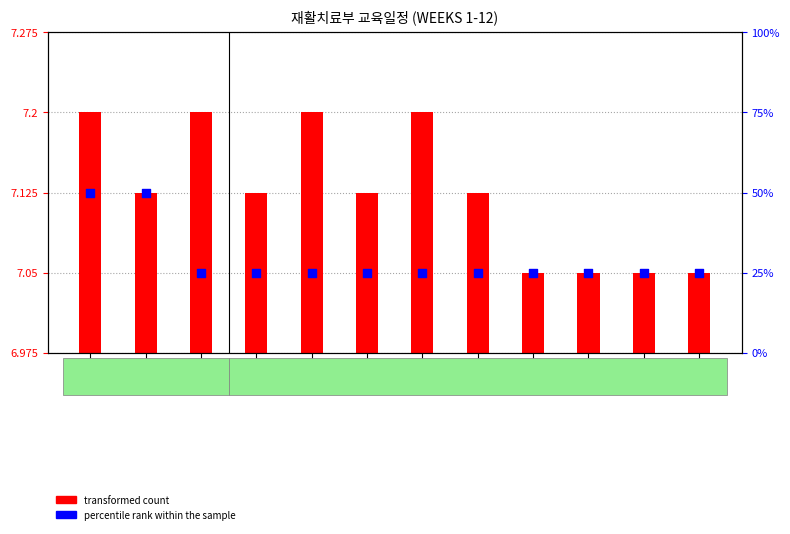

Which series has the largest total across all categories?

percentile rank within the sample